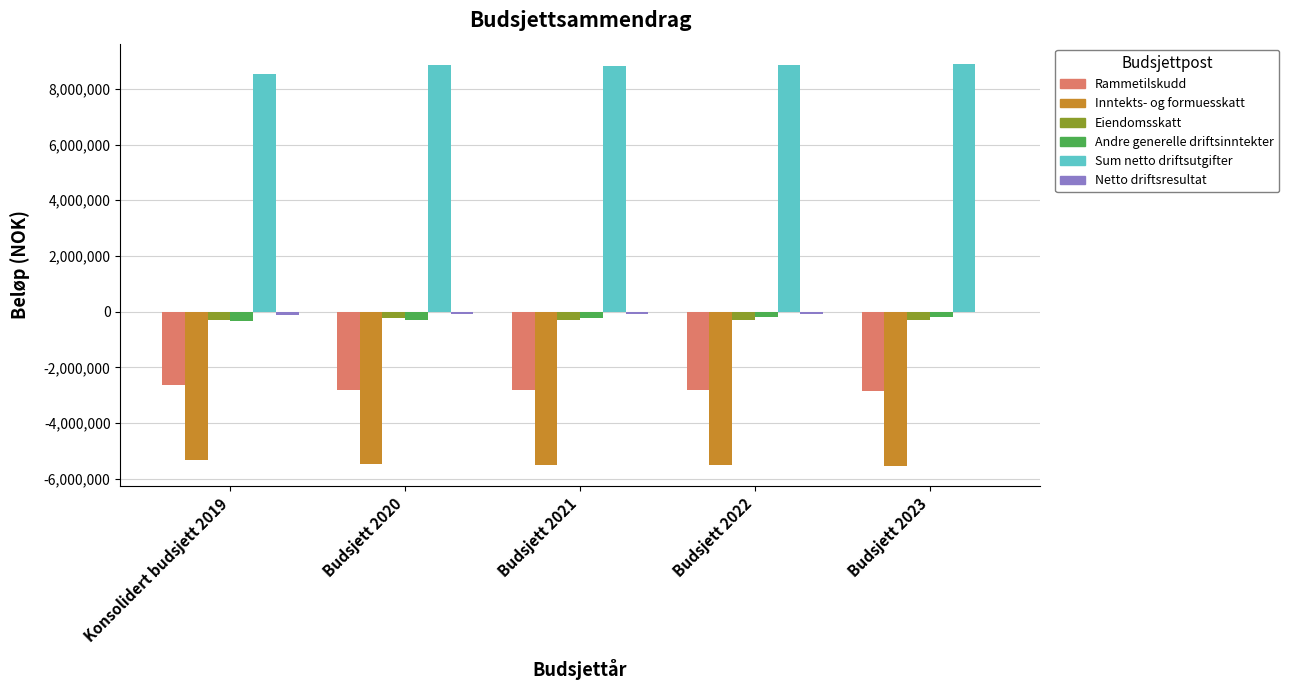

What is the maximum value for Inntekts- og formuesskatt?

-5339700